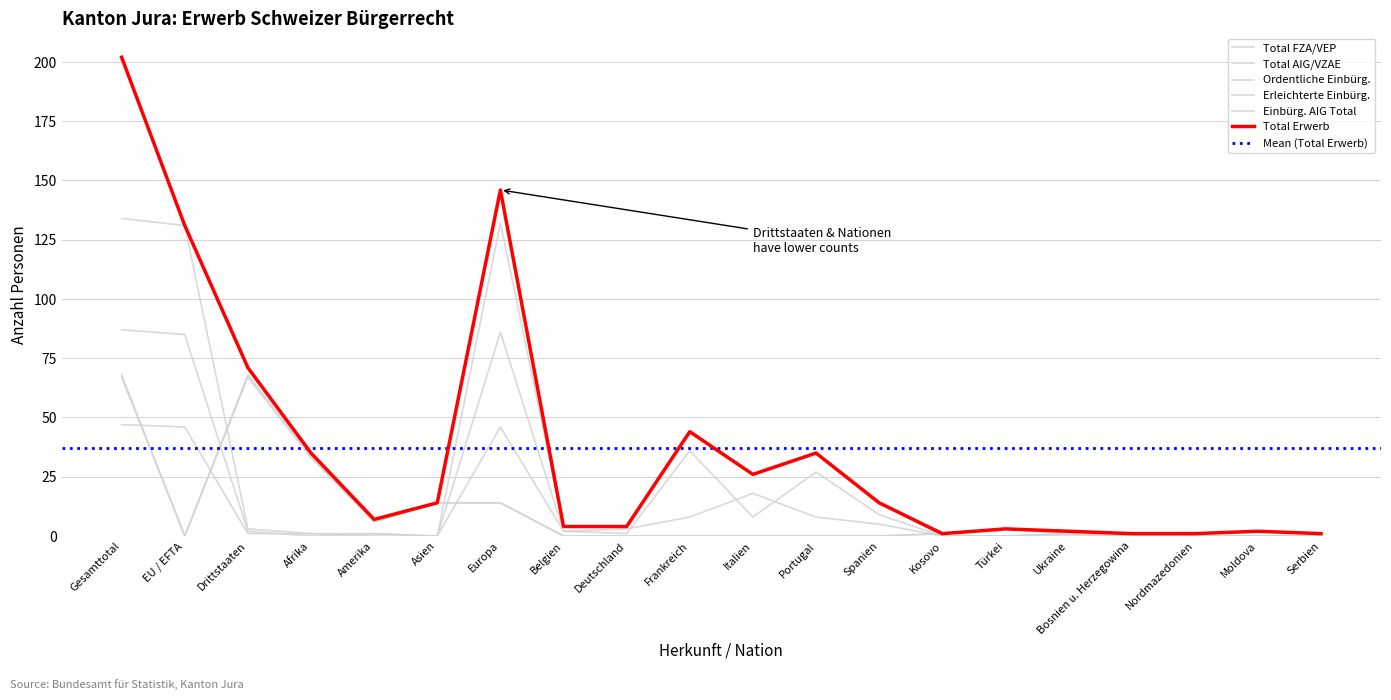

Reading left to right, extract all data points from this chart.

Total Erwerb: 202	131	71	35	7	14	146	4	4	44	26	35	14	1	3	2	1	1	2	1
Total FZA/VEP: 134	131	3	1	1	0	132	4	4	44	26	35	14	0	0	1	0	0	0	0
Total AIG/VZAE: 68	0	68	34	6	14	14	0	0	0	0	0	0	1	3	1	1	1	2	1
Ordentliche Einbürg.: 87	85	2	0	1	0	86	2	1	36	8	27	9	0	0	1	0	0	0	0
Erleichterte Einbürg.: 47	46	1	1	0	0	46	2	3	8	18	8	5	0	0	0	0	0	0	0
Einbürg. AIG Total: 67	0	67	33	6	14	14	0	0	0	0	0	0	1	3	1	1	1	2	1